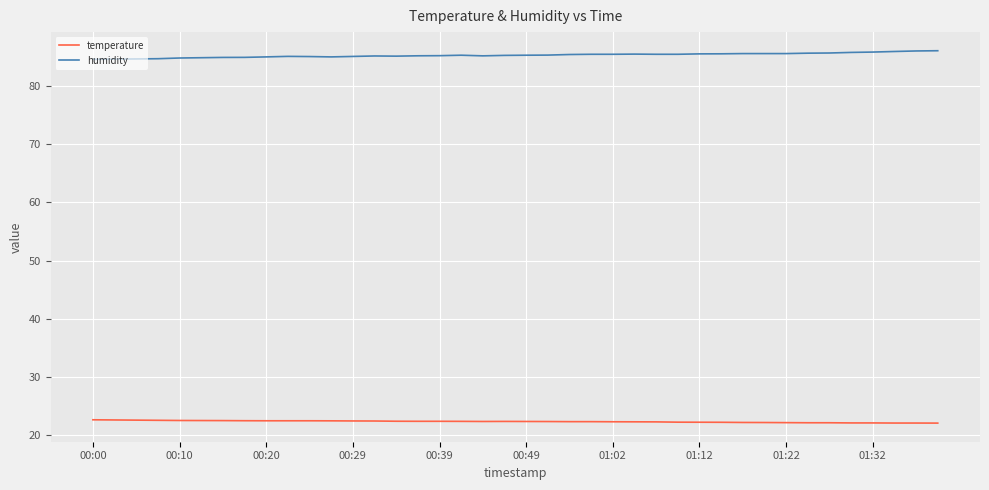

Count the number of data series in this chart.

2